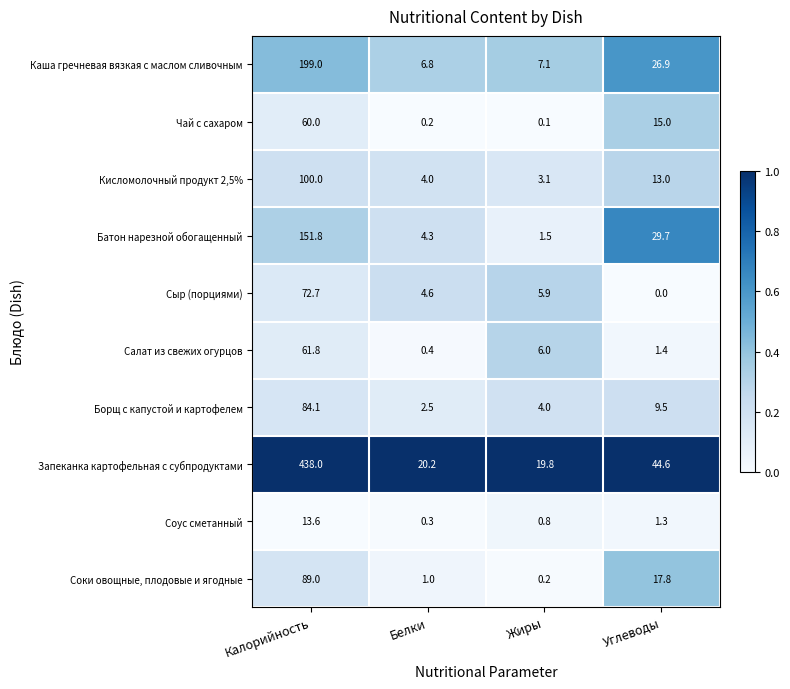

At which label is Салат из свежих огурцов closest to 31?

Жиры